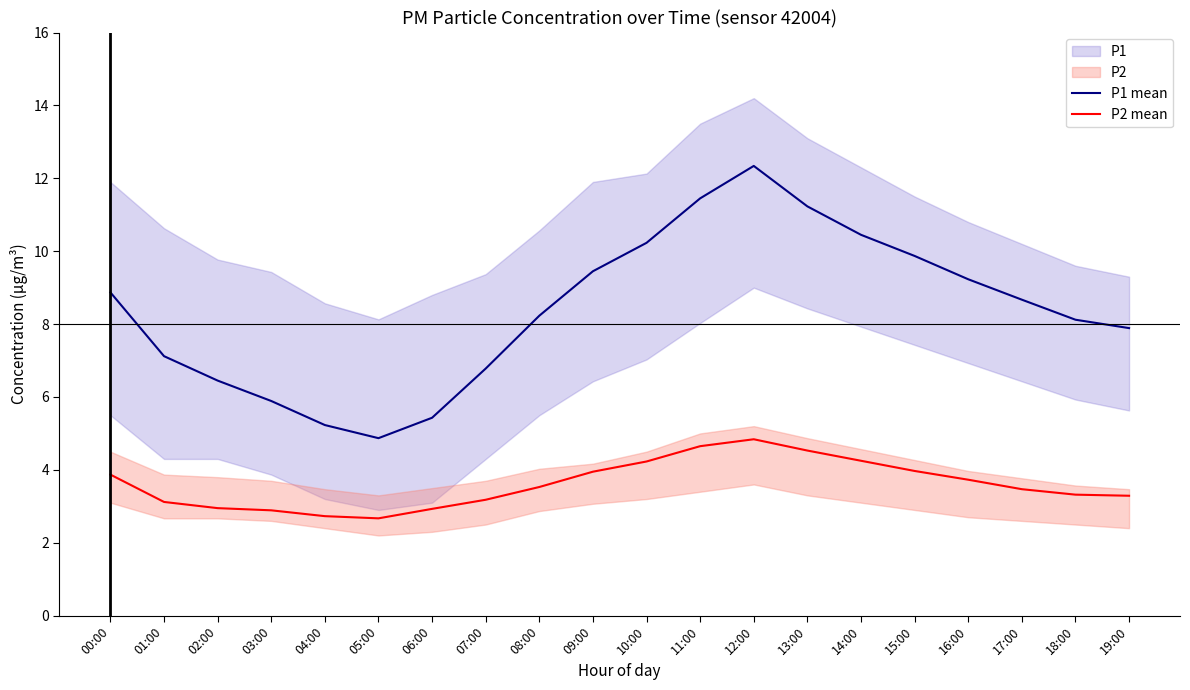

True or false: P2 mean has a value of 4.4 at 07:00.

False